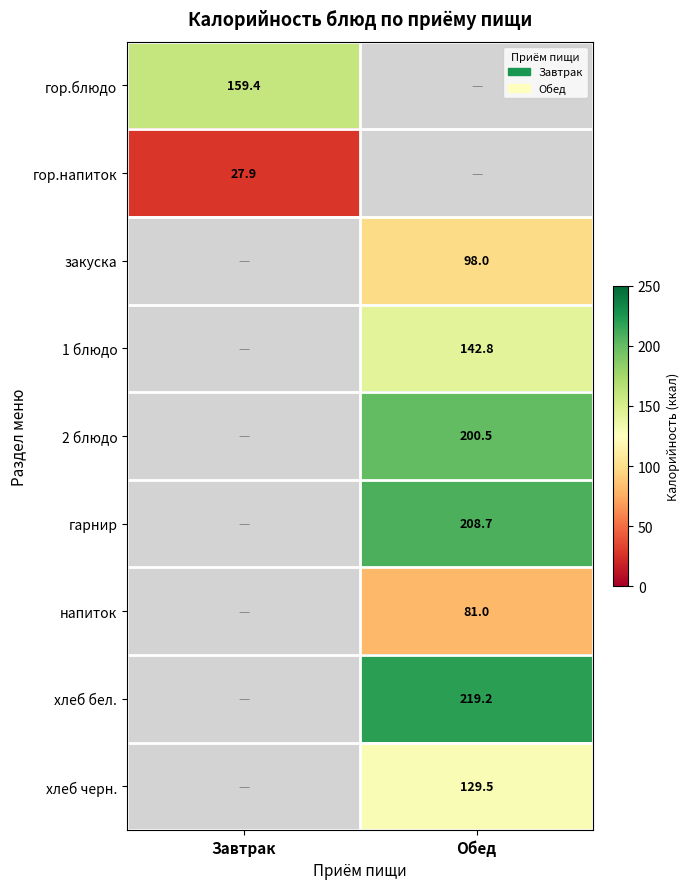

What is the minimum value shown in the chart?

27.9